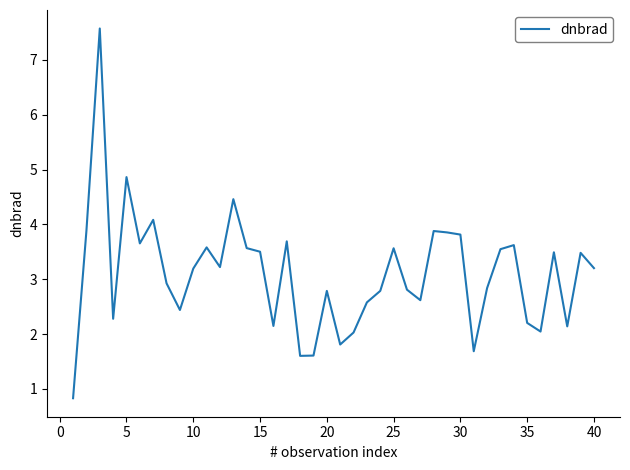

What is the difference between the maximum and minimum values?

6.7